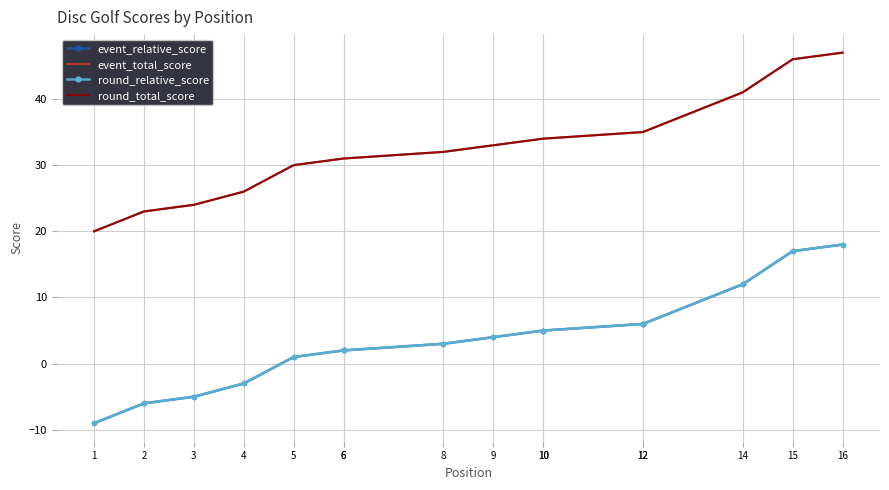

What is the sum of the event_relative_score values at 8 and 5?

4